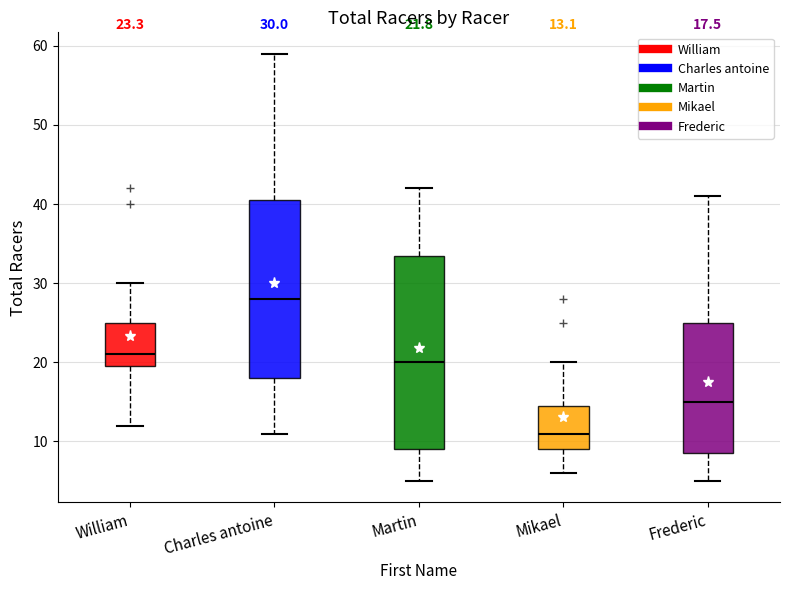

Comparing the boxes themselves (not the whiskers), which one is the tallest?

Martin